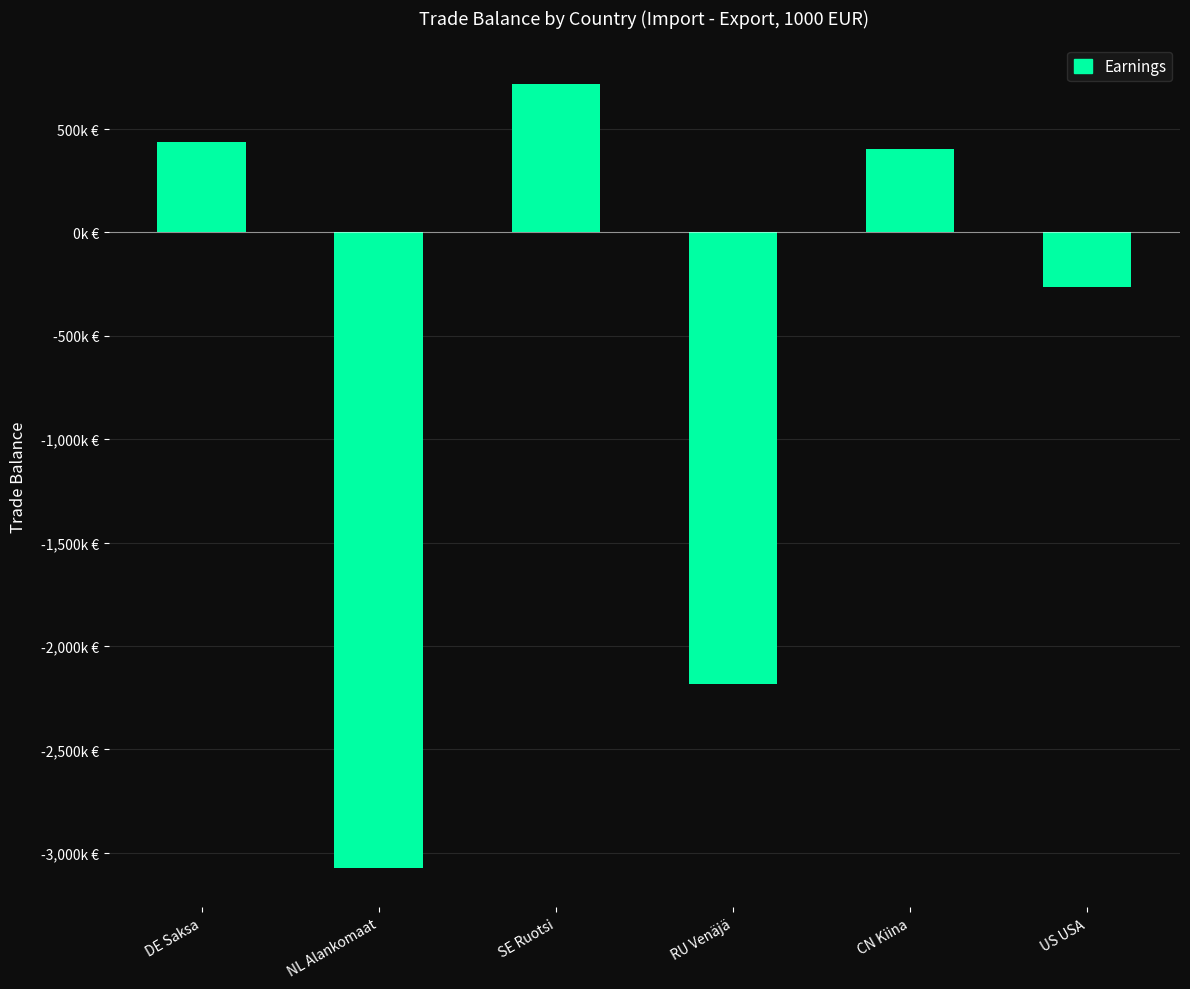

What is the label of the 6th bar from the right?

DE Saksa